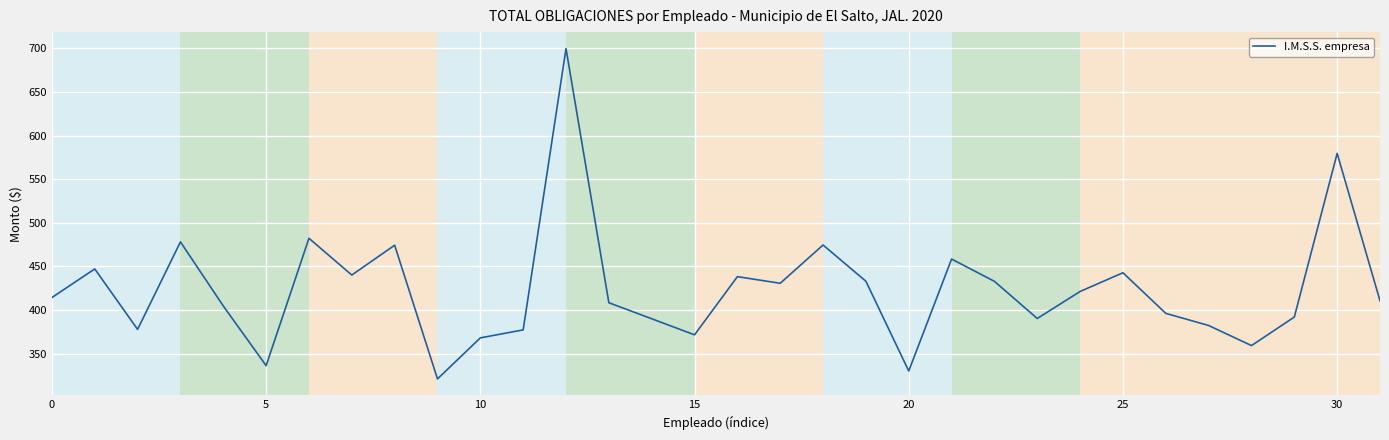

What is the minimum value shown in the chart?

321.0